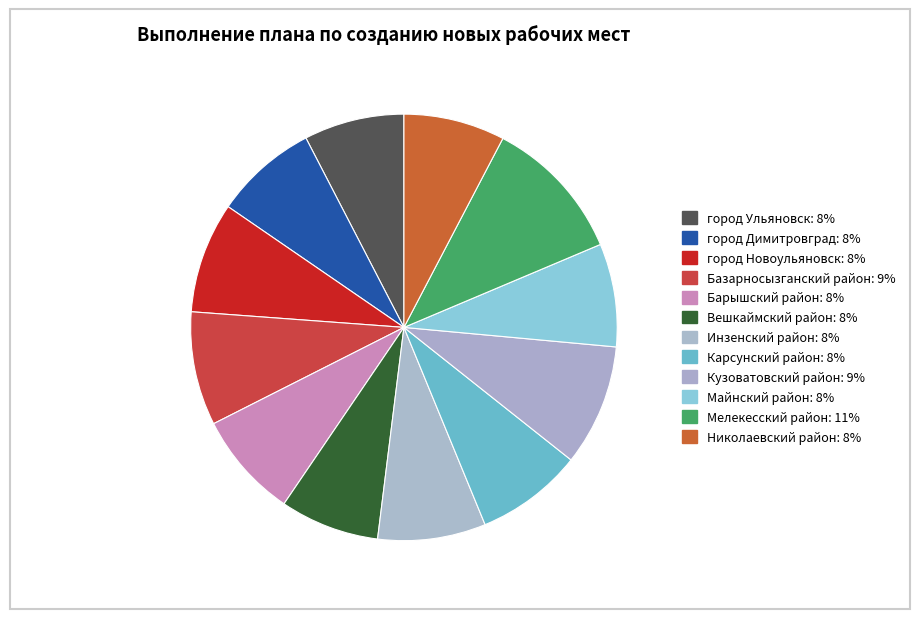

To the nearest percent, what is the average slice percentage?

8%